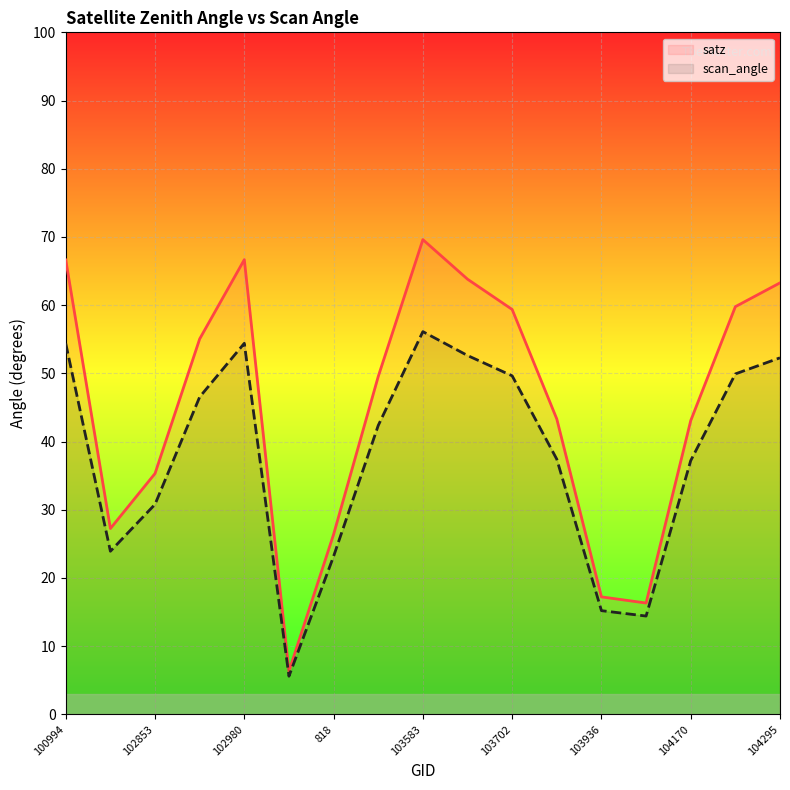

The value of satz at 104170 is 22.7. True or false?

False